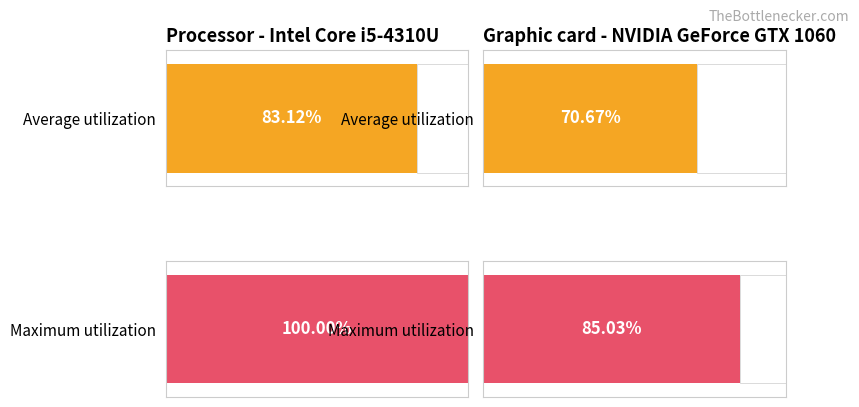

How many distinct data groups are displayed?

2